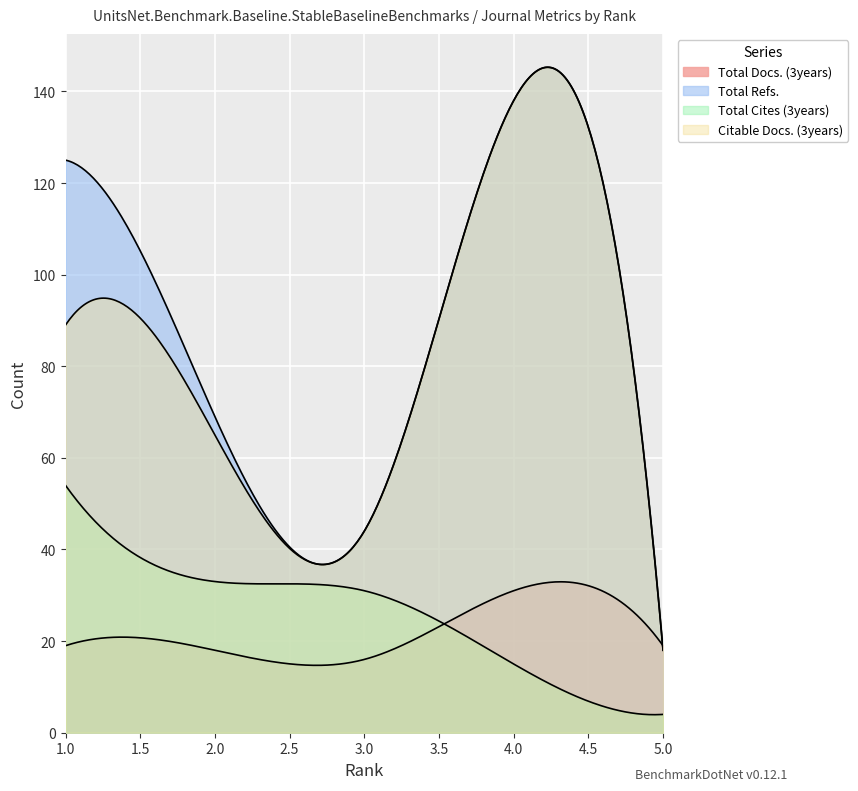

Between 1 and 4, which series saw the biggest shift?

Citable Docs. (3years)